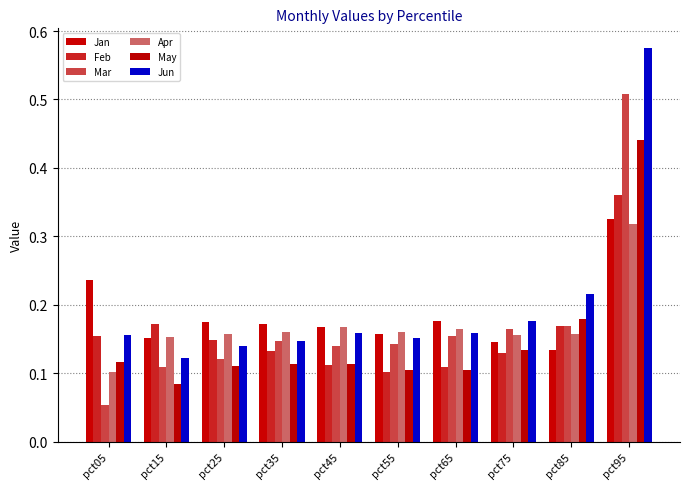

How many bars are there in each group?

6